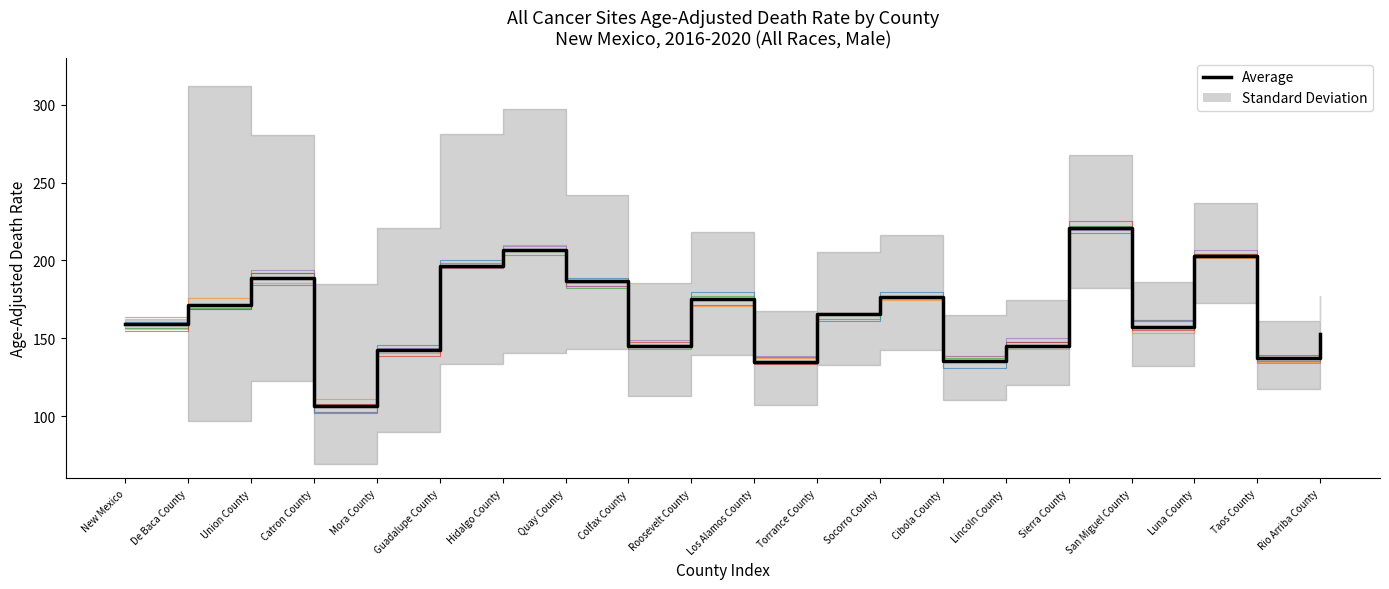

True or false: Average has a value of 134.6 at Los Alamos County.

True